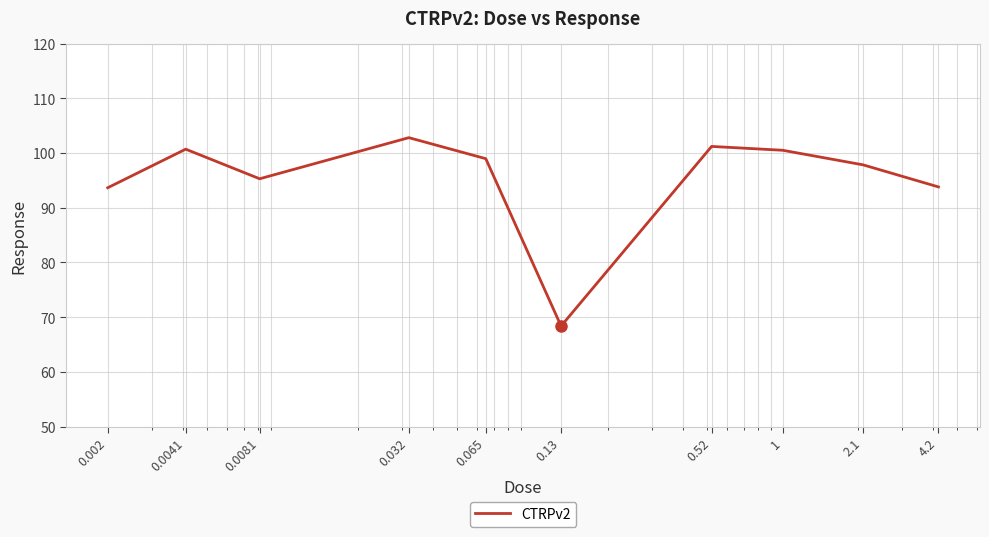

What is the minimum value shown in the chart?

68.4